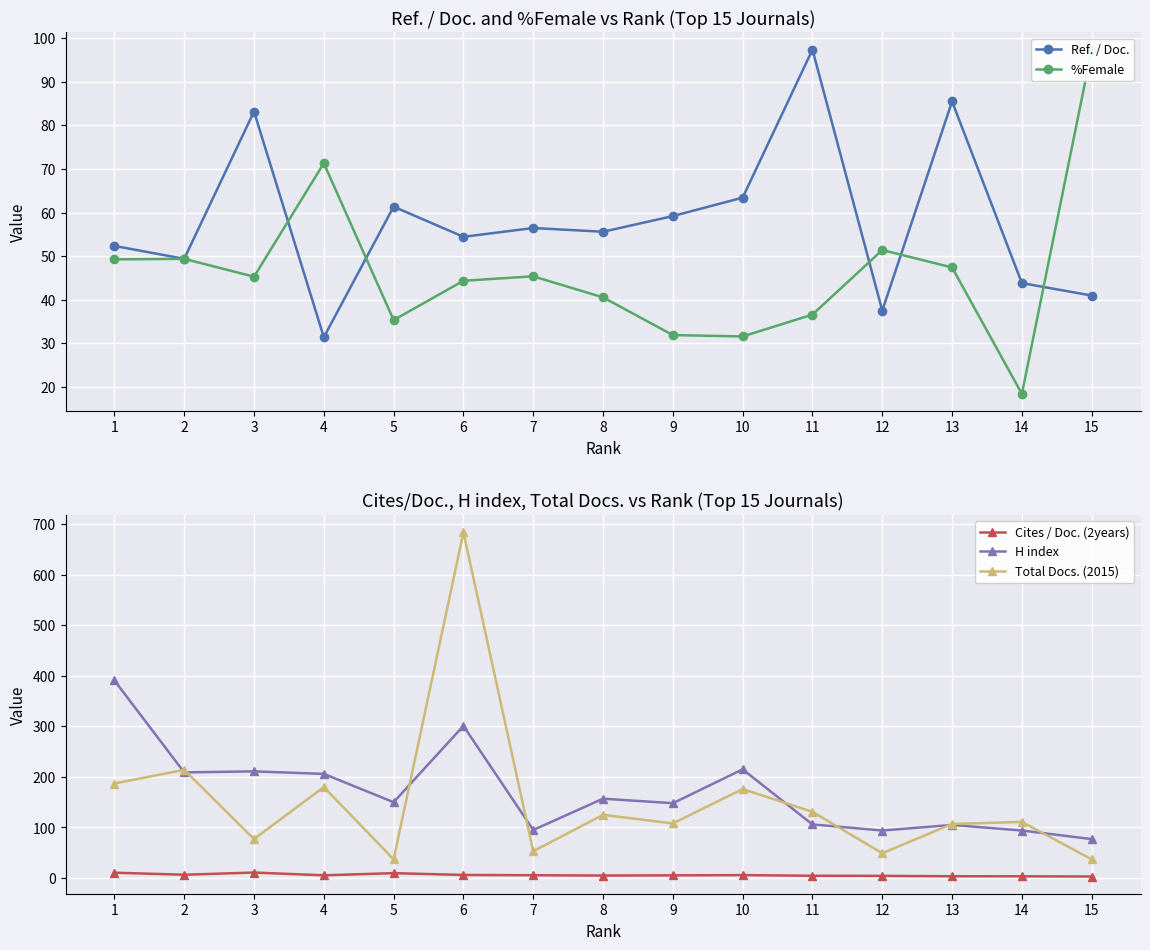

What is the difference between the maximum and minimum values in the Cites / Doc. (2years) series?

7.9